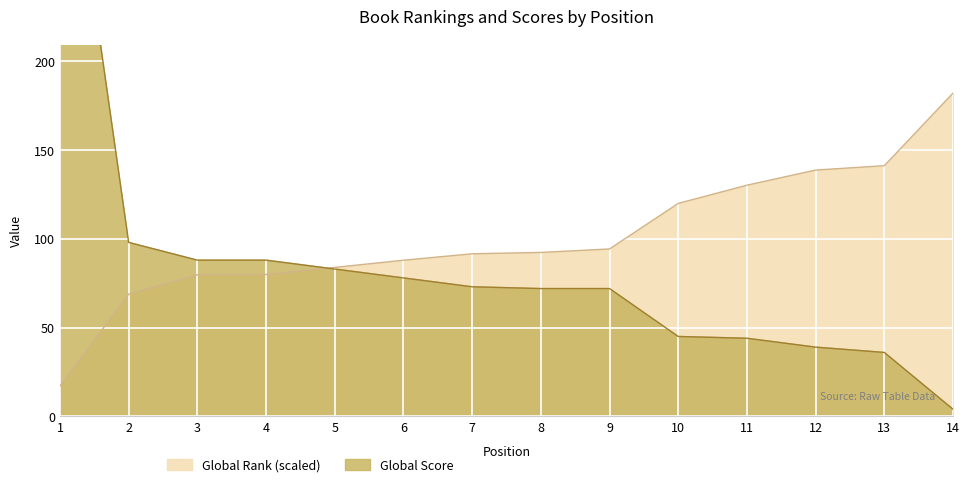

What is the greatest value displayed?

370.0